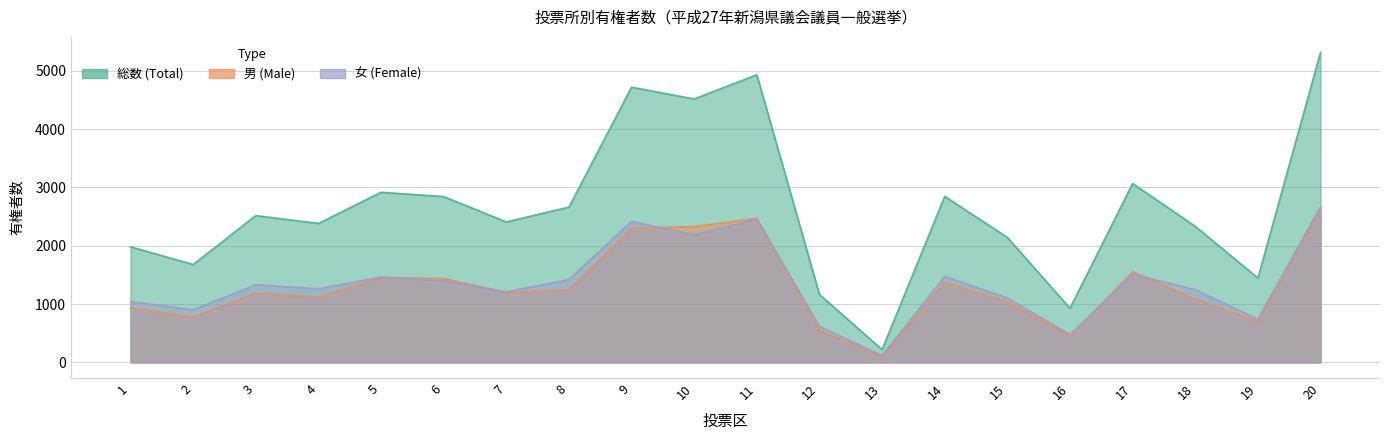

What is the difference between the second highest and second lowest values in the 女 (Female) series?

1981